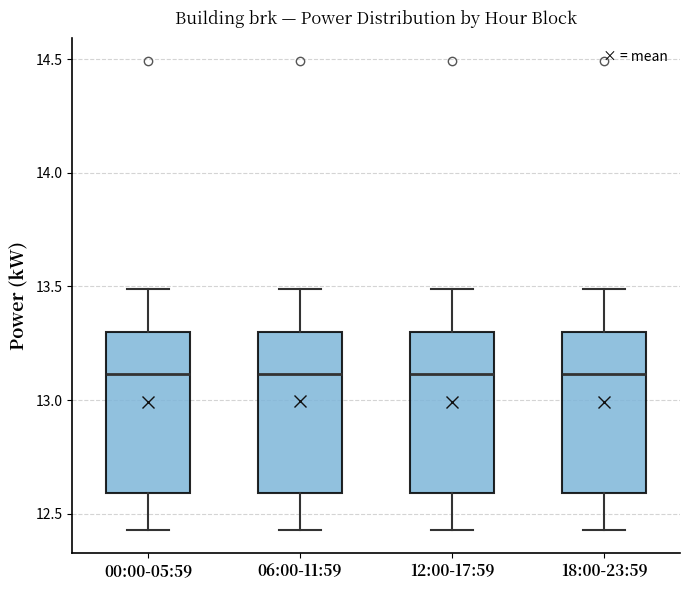

Reading left to right, transcribe this box plot: for each box, give where its median line is, the range the box spans, and where its two whiskers end, as read against the y-axis. The values are not printed on the chart, so give them approximately, as read against the axis.

00:00-05:59: median 13.10, box 12.60 to 13.30, whiskers 12.45 to 13.50
06:00-11:59: median 13.10, box 12.60 to 13.30, whiskers 12.45 to 13.50
12:00-17:59: median 13.10, box 12.60 to 13.30, whiskers 12.45 to 13.50
18:00-23:59: median 13.10, box 12.60 to 13.30, whiskers 12.45 to 13.50